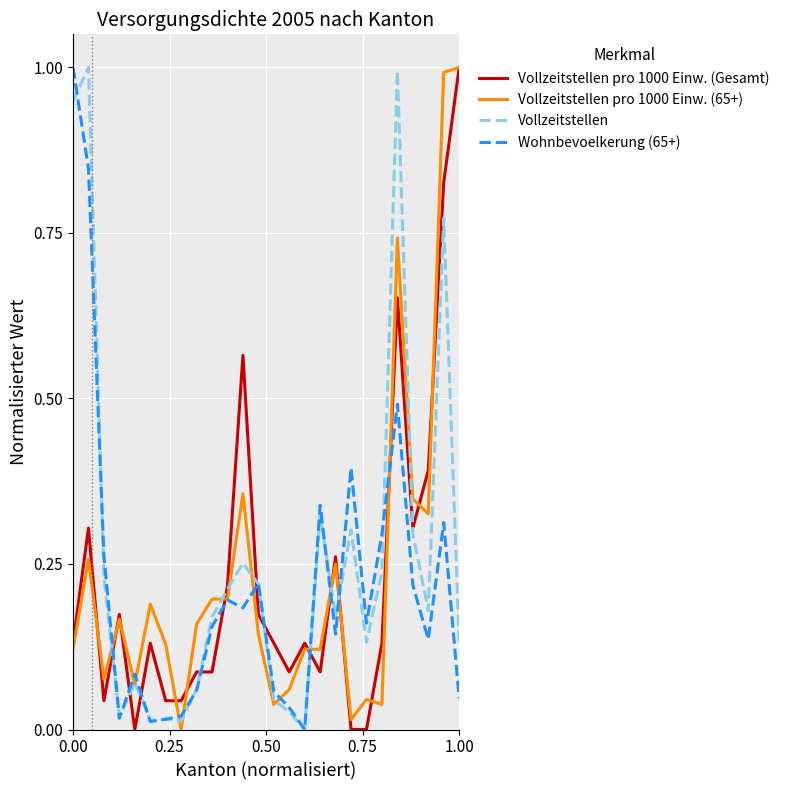

What is the greatest value displayed?

1.0